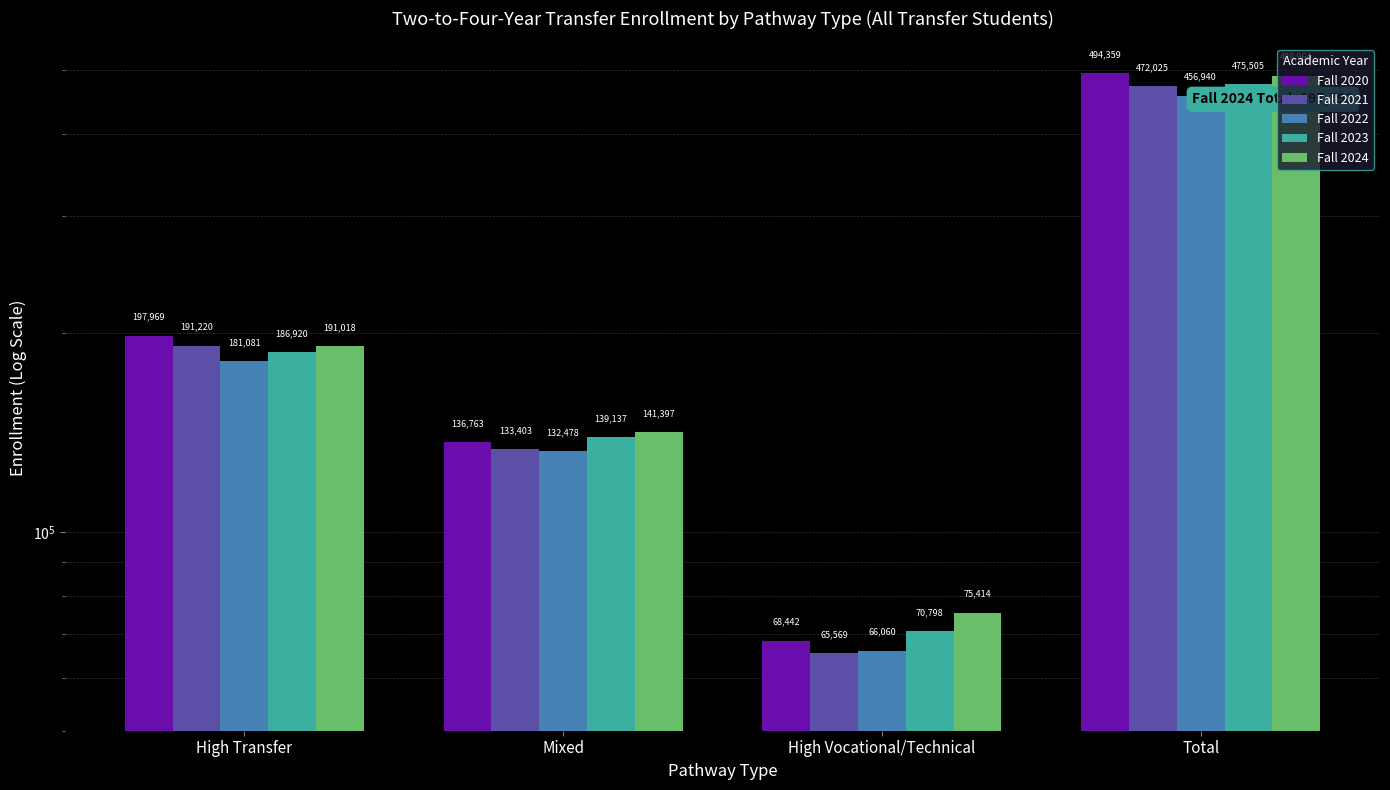

What is the label of the 2nd bar from the right?

High Vocational/Technical